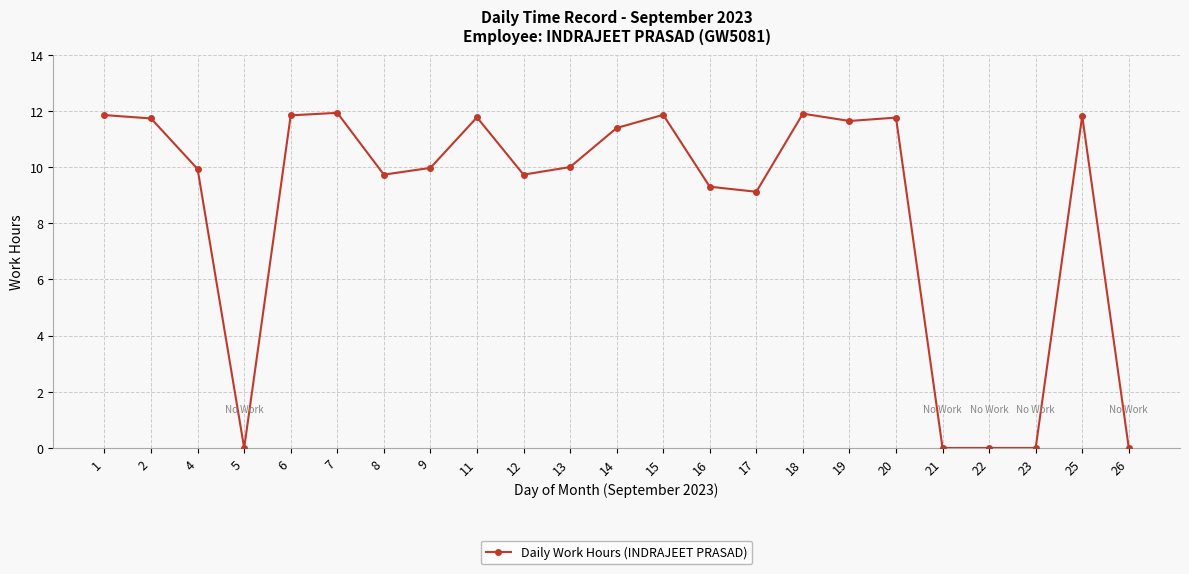

How many lines are shown in the chart?

1